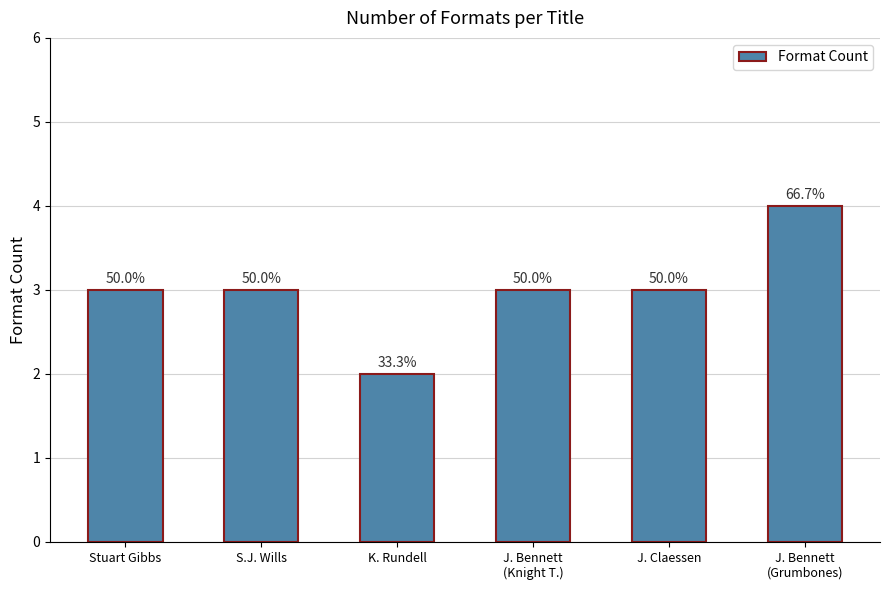

Reading right to left, transcribe all the data shown in this chart.

J. Bennett
(Grumbones)=4	J. Claessen=3	J. Bennett
(Knight T.)=3	K. Rundell=2	S.J. Wills=3	Stuart Gibbs=3